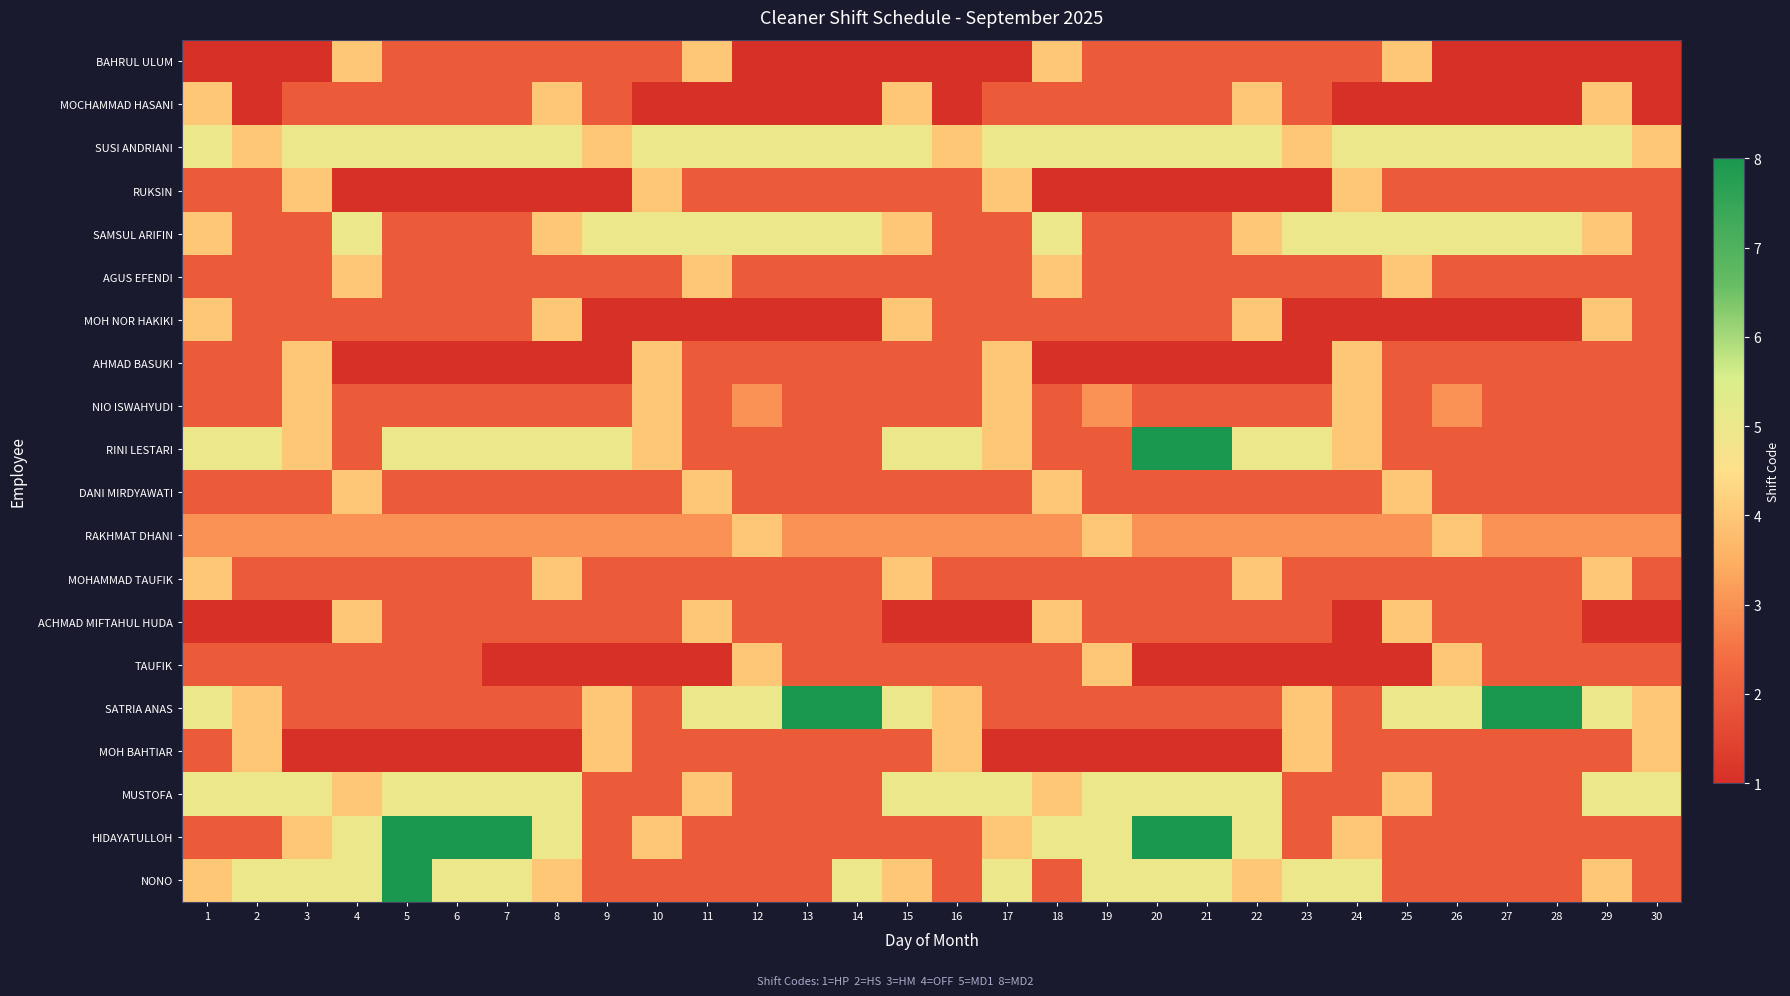

At which category is the sum across all series the highest?

1